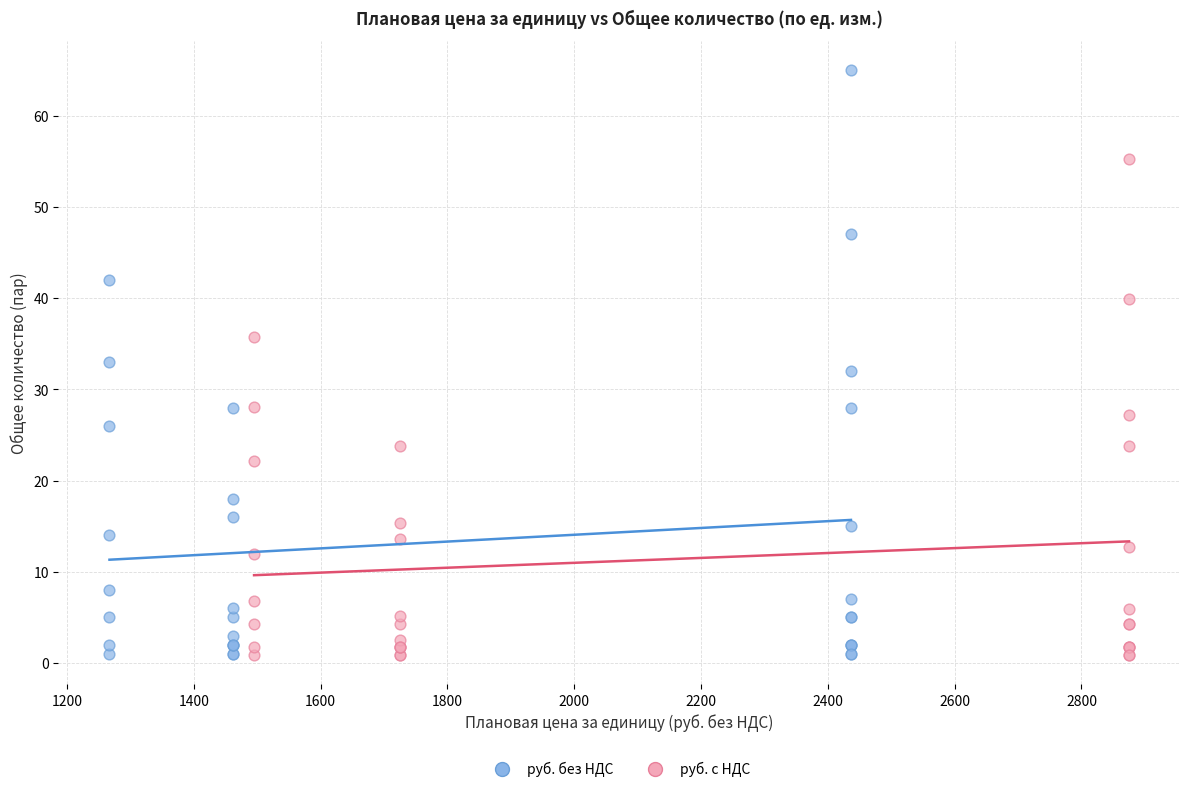

Which series contains the highest Y value?

руб. без НДС